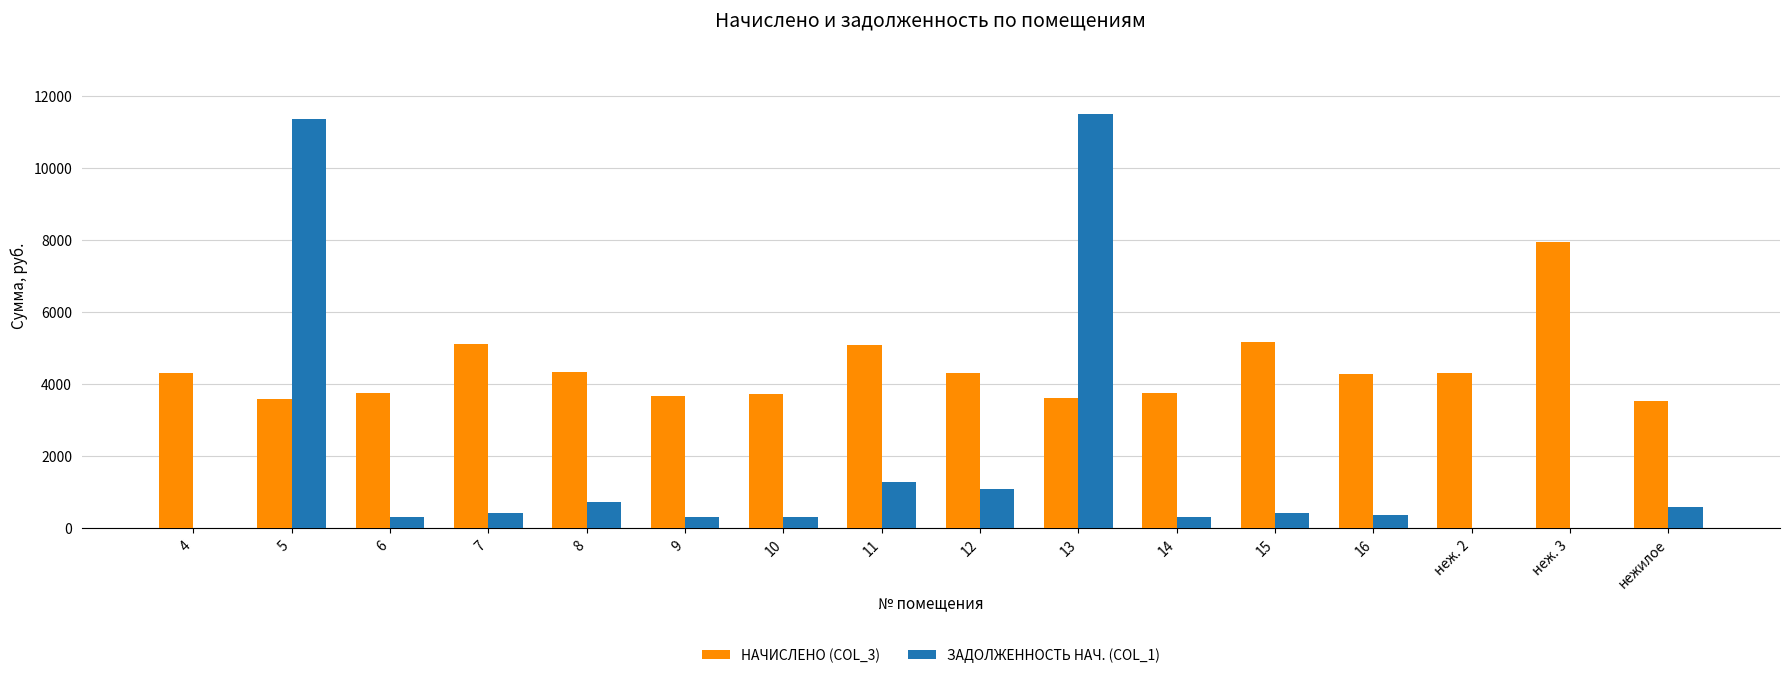

Which series has the largest range (max minus min)?

ЗАДОЛЖЕННОСТЬ НАЧ. (COL_1)